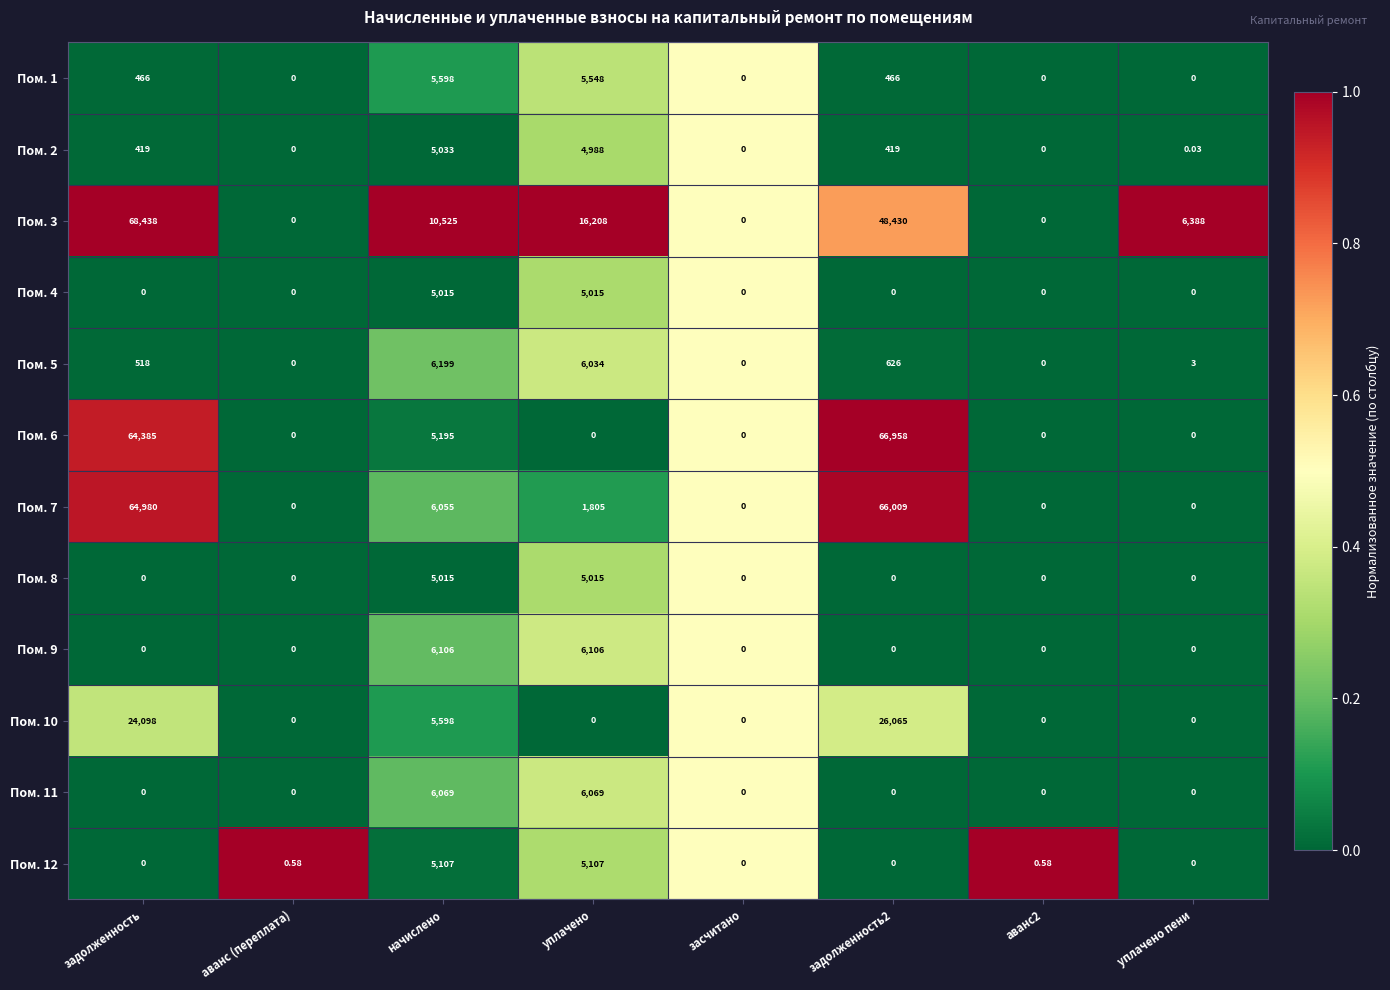

At which label does Пом. 2 reach its peak?

начислено